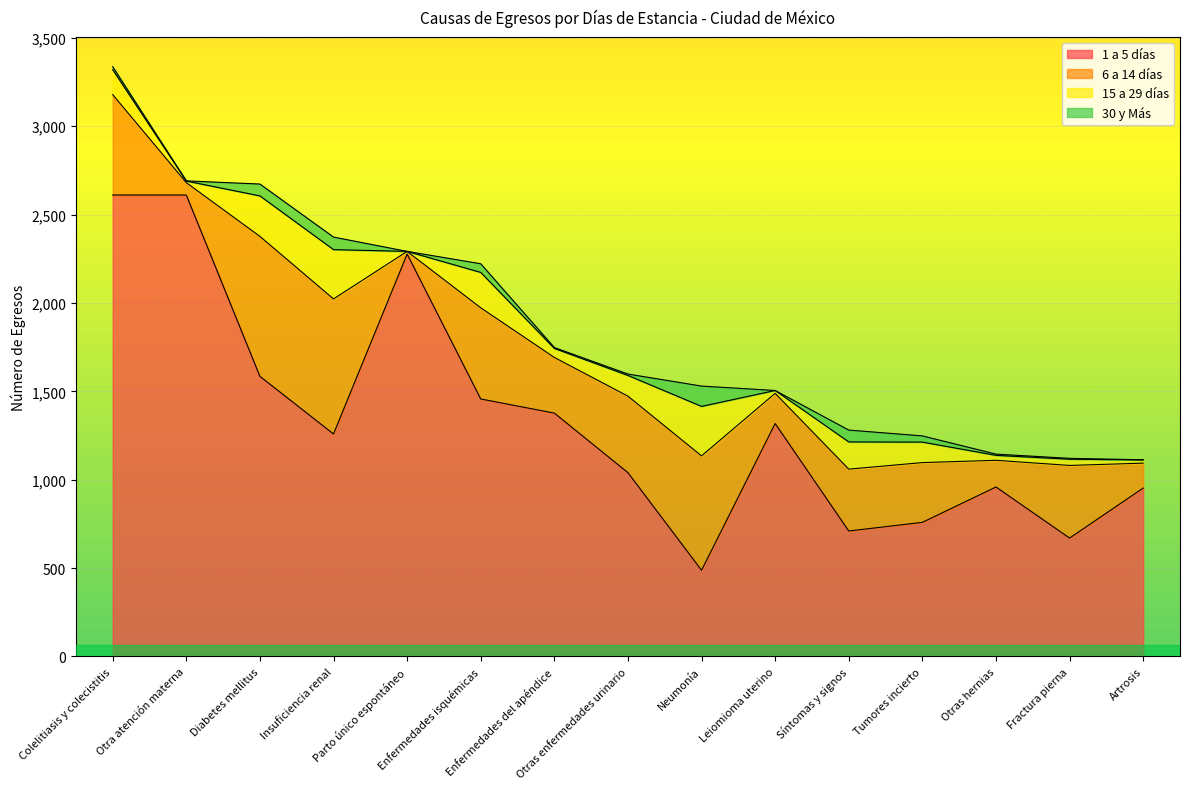

At which category is the sum across all series the highest?

Colelitiasis y colecistitis